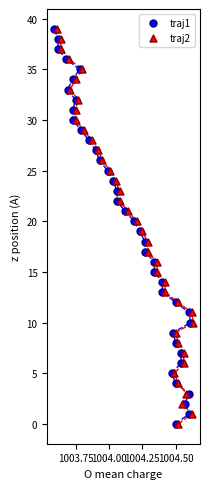

What are all the series names shown in the legend?

traj1, traj2